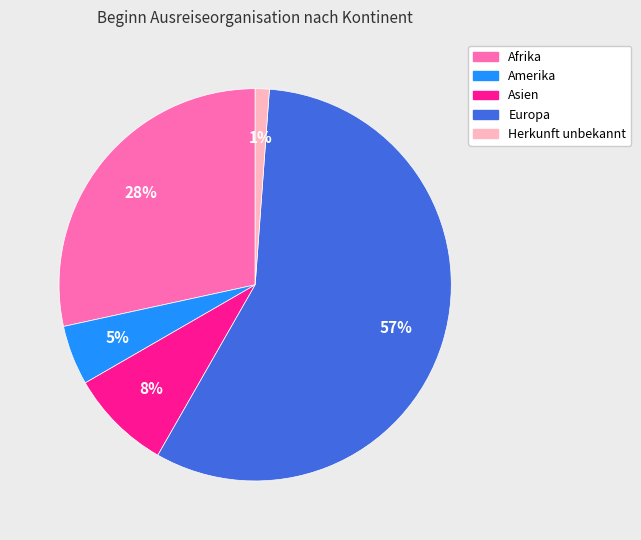

Count the number of slices in the pie.

5